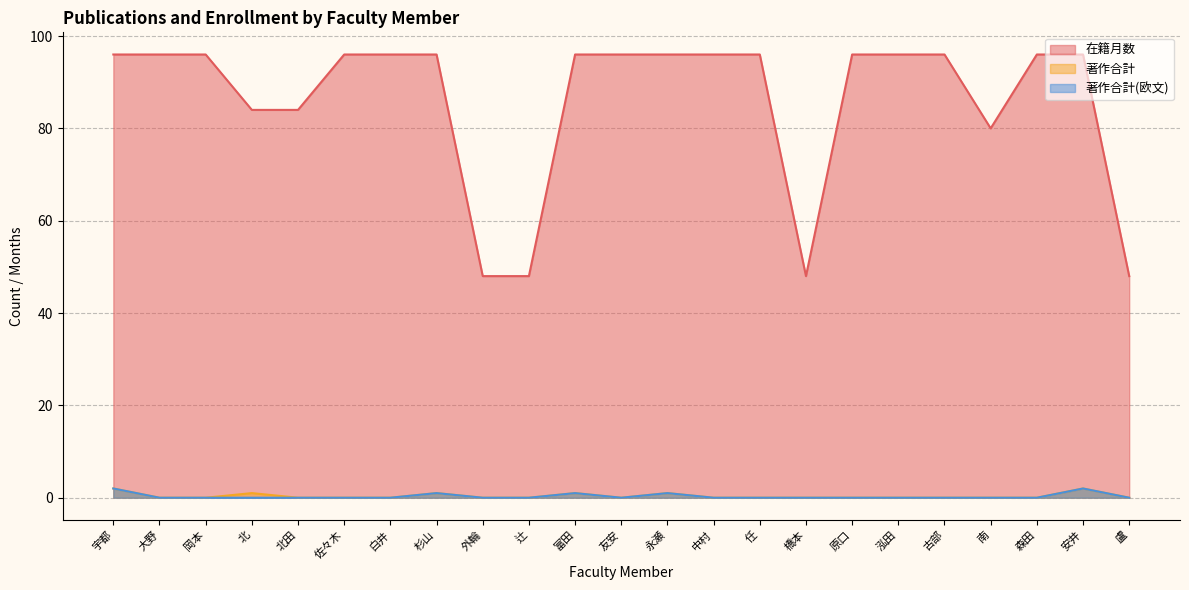

Is it true that 著作合計(欧文) equals 0 at 外輪?

True